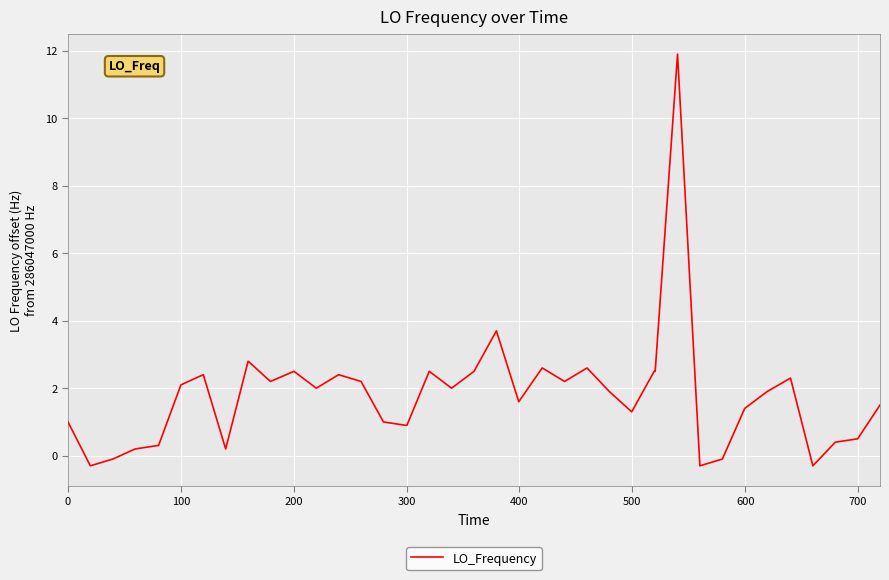

What is the difference between the maximum and second lowest values?

12.2